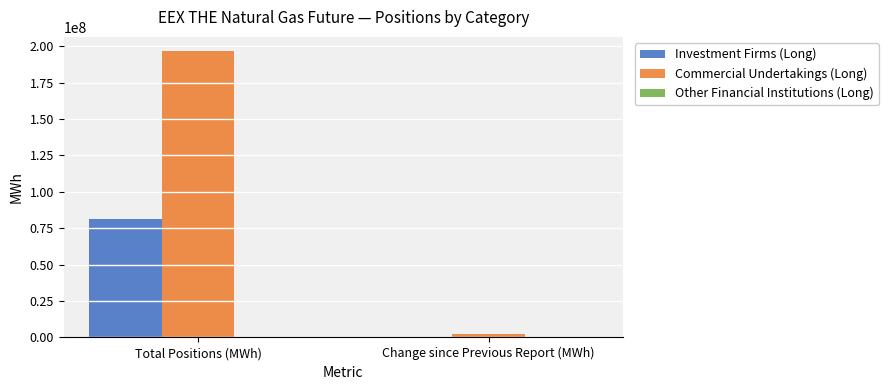

Which series has the largest total across all categories?

Commercial Undertakings (Long)